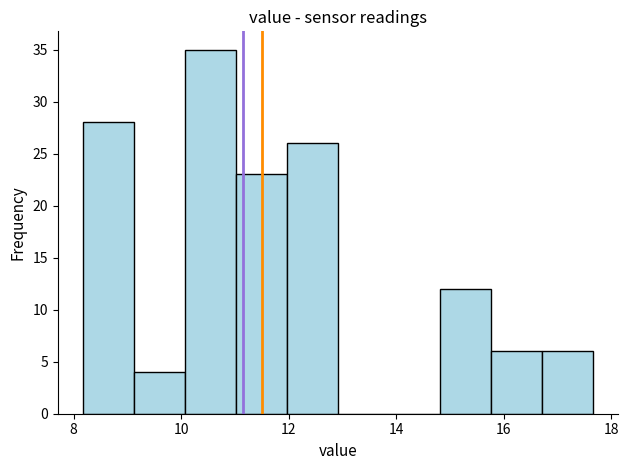

What is the height of the bar covering 10.0 to 11.0 on the x-axis? Neither the bar edges nor the heights are printed on the chart, so give them approximately, as read against the axes.

35